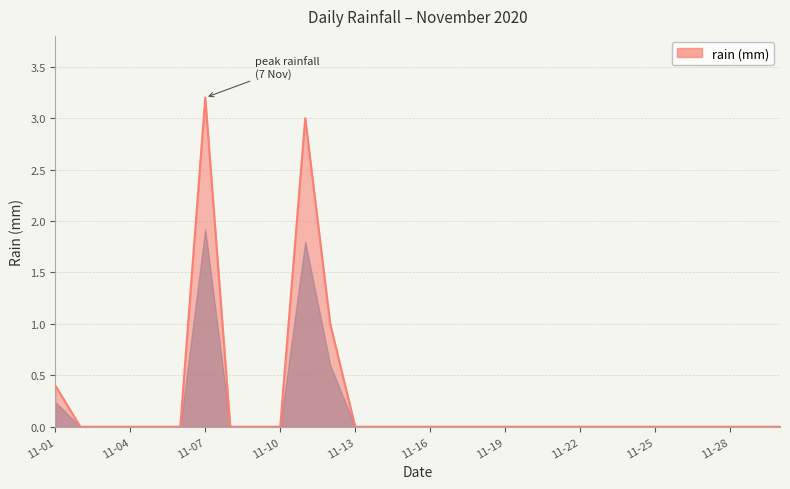

How many lines are shown in the chart?

1